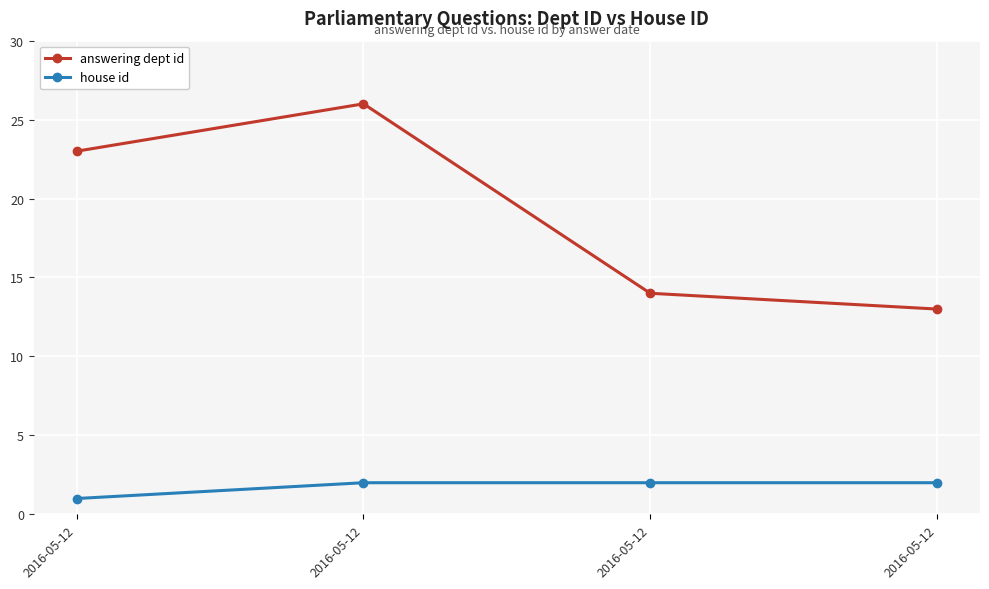

Does the chart have visible grid lines?

Yes